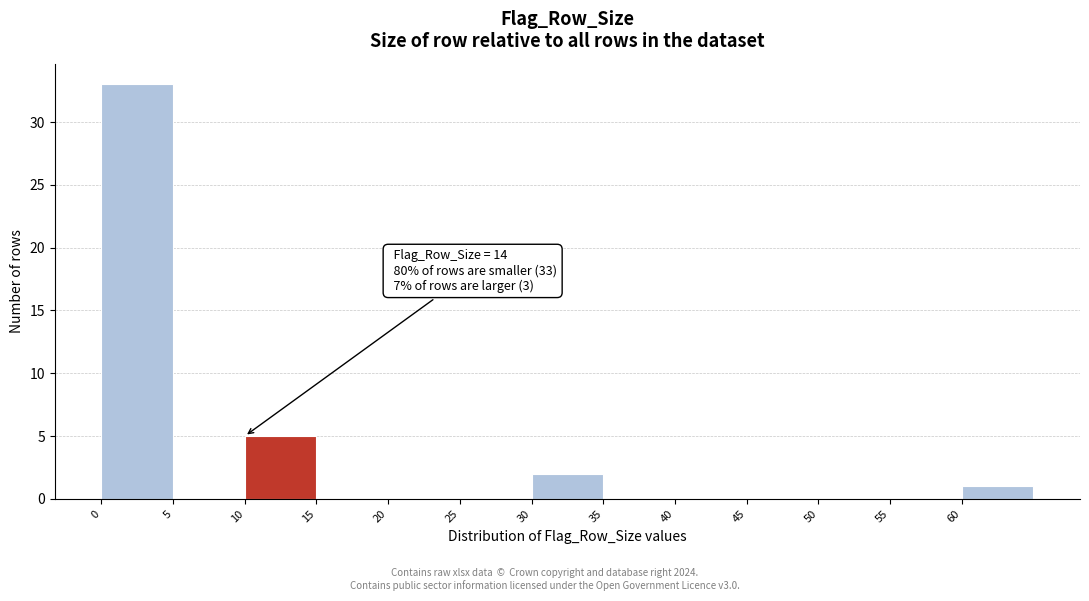

Which range on the x-axis has the tallest bar?

0 to 5